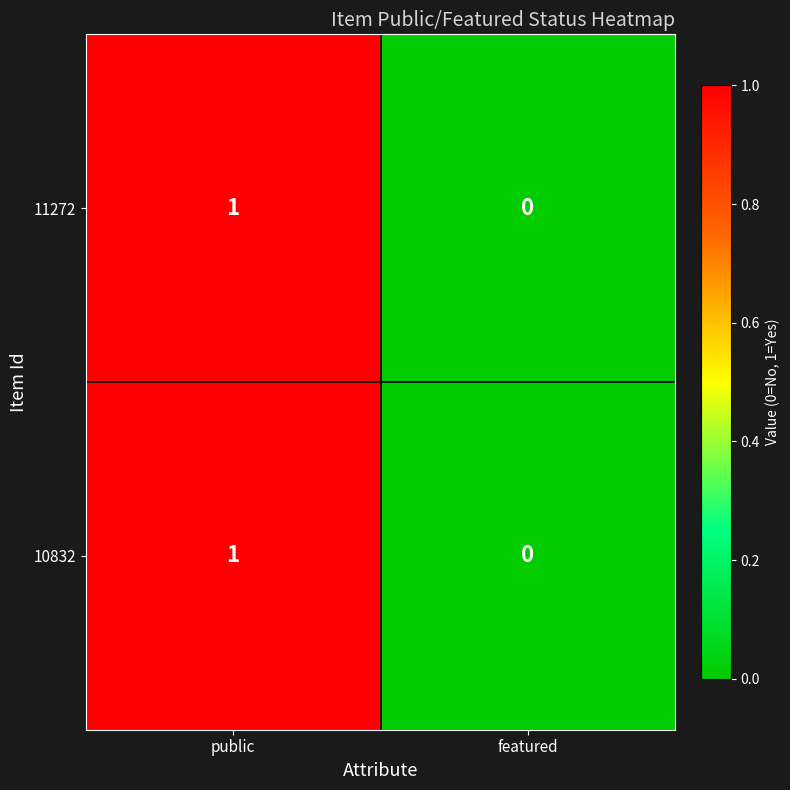

Is it true that 10832 equals 0 at featured?

True